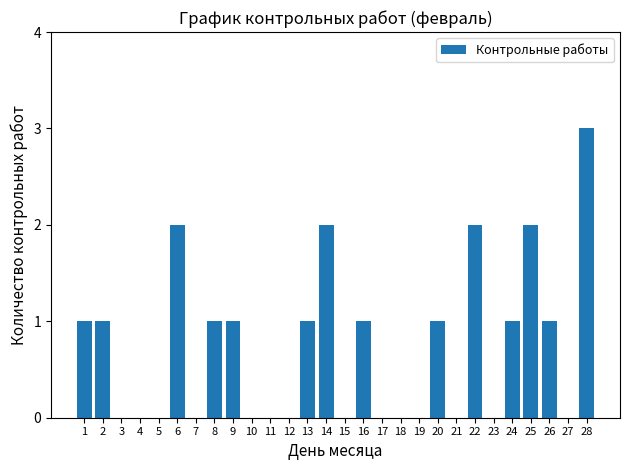

Reading right to left, extract all data points from this chart.

28=3	27=0	26=1	25=2	24=1	23=0	22=2	21=0	20=1	19=0	18=0	17=0	16=1	15=0	14=2	13=1	12=0	11=0	10=0	9=1	8=1	7=0	6=2	5=0	4=0	3=0	2=1	1=1